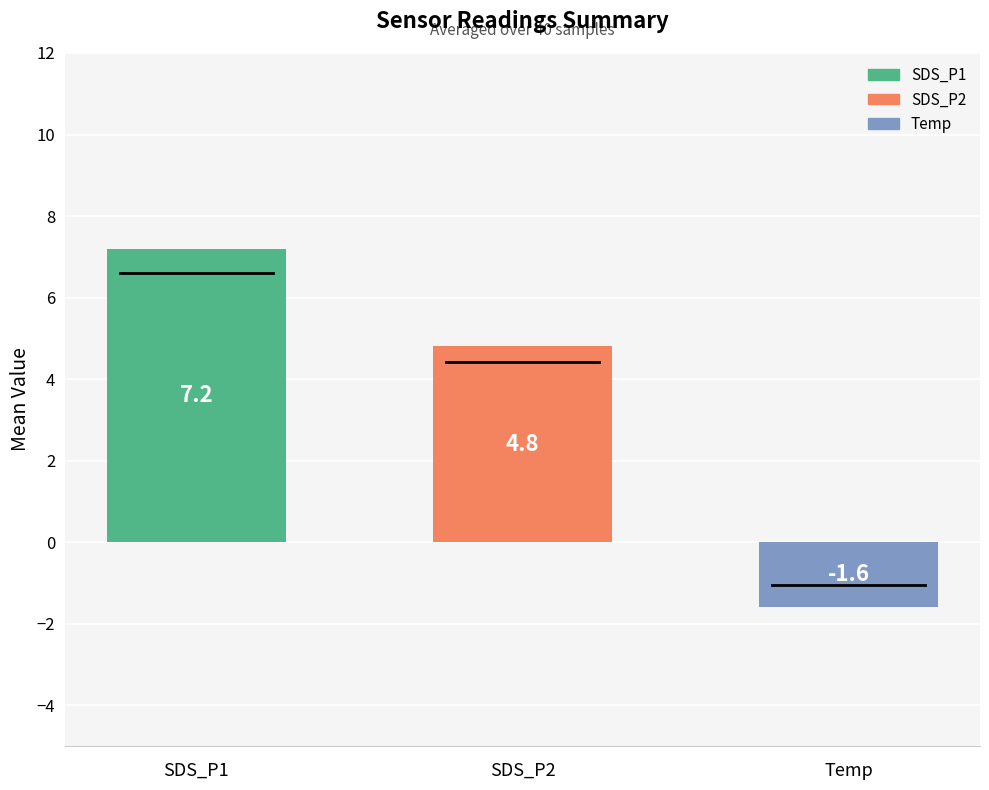

What is the sum of all values?

10.4